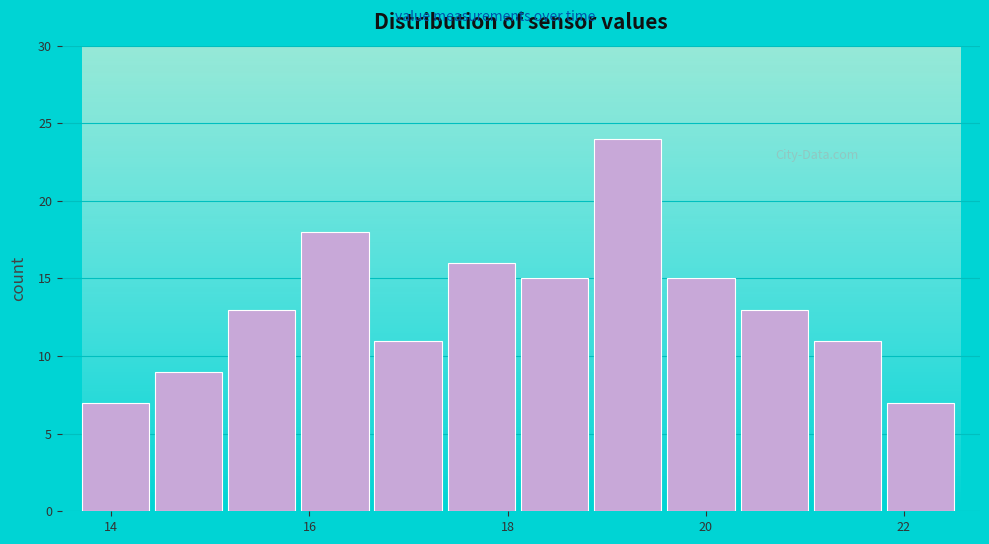

Around what value on the x-axis is the tallest bar? Give the approximate position of its centre, as read against the axis.

19.2